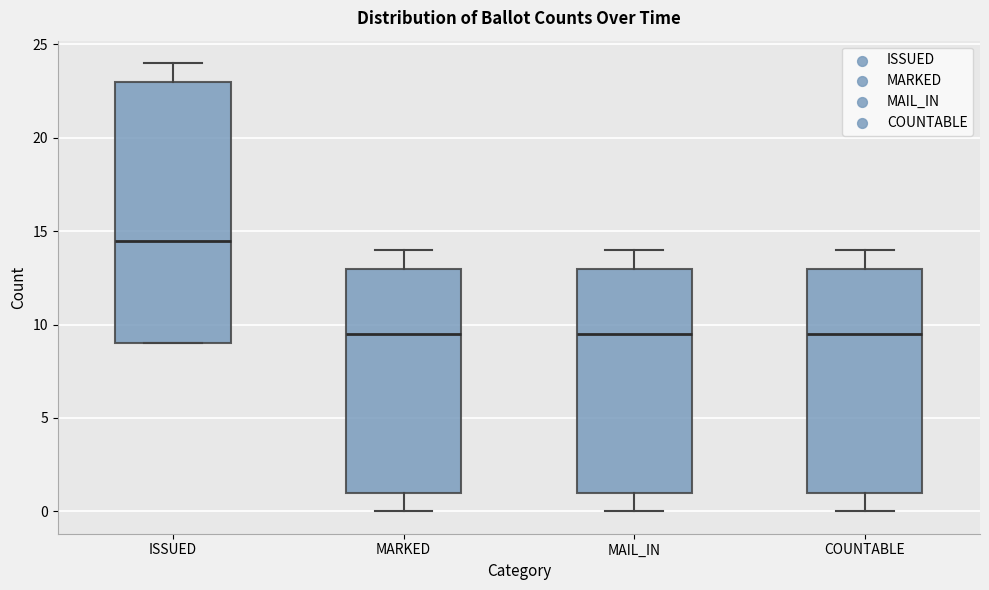

Comparing the boxes themselves (not the whiskers), which one is the tallest?

ISSUED